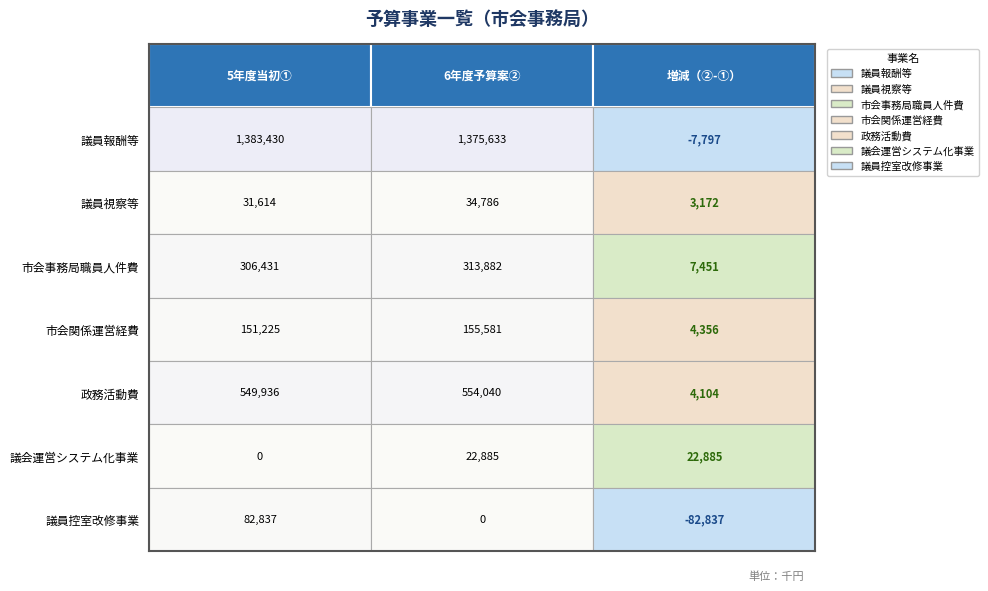

What is the difference between the 議員控室改修事業 values at 0 and 2?

165674